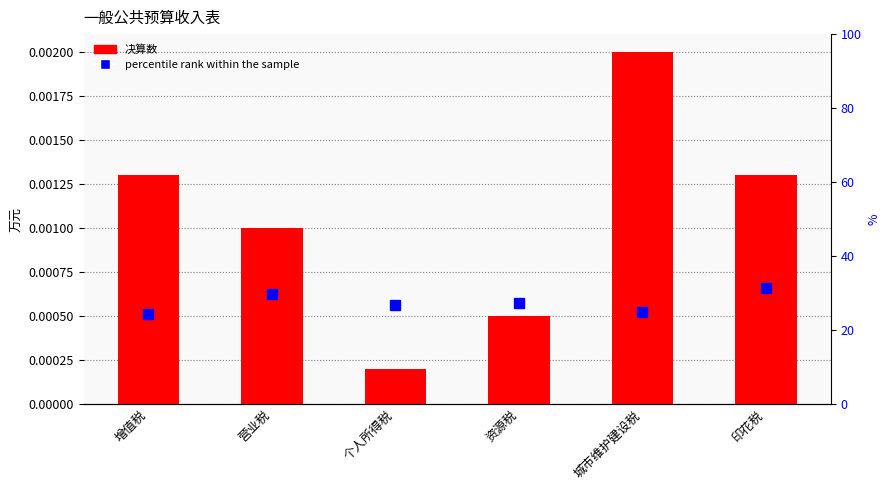

How many data points does each series have?

6